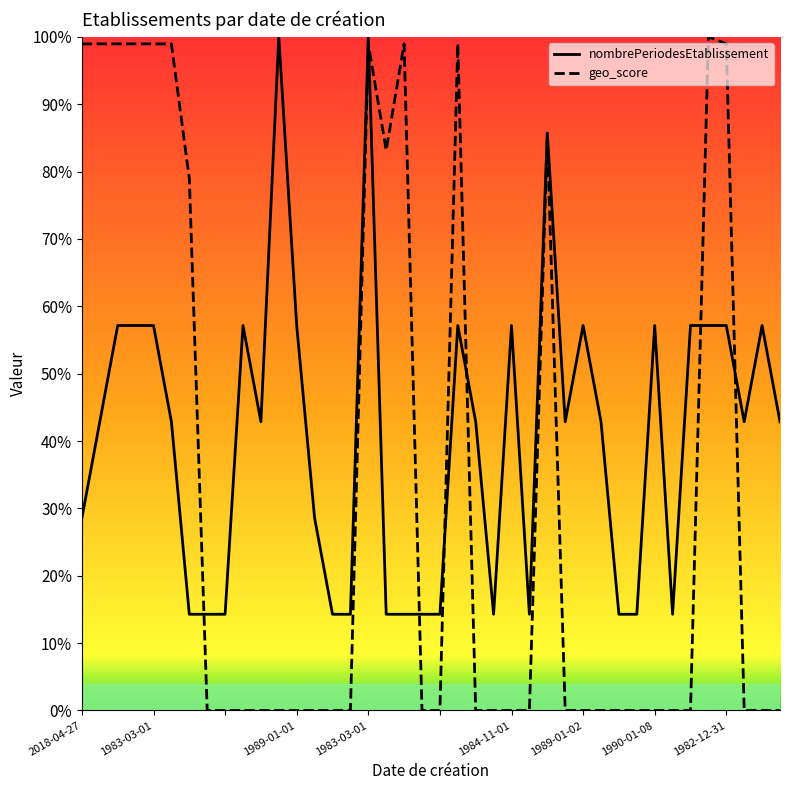

Which series changed the most between 1989-01-01 and 15?

geo_score_line